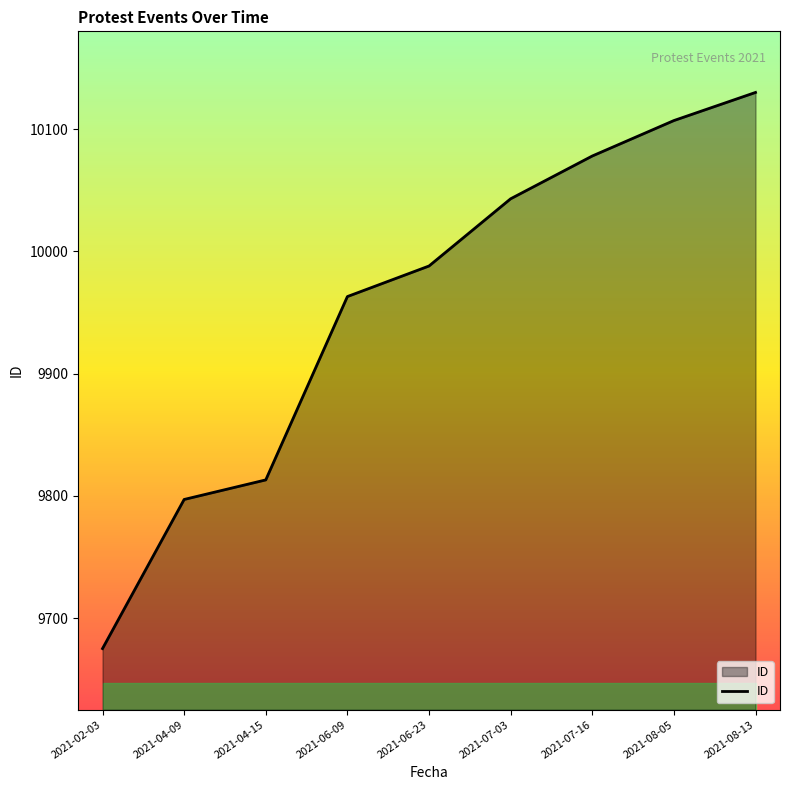

How many lines are shown in the chart?

1